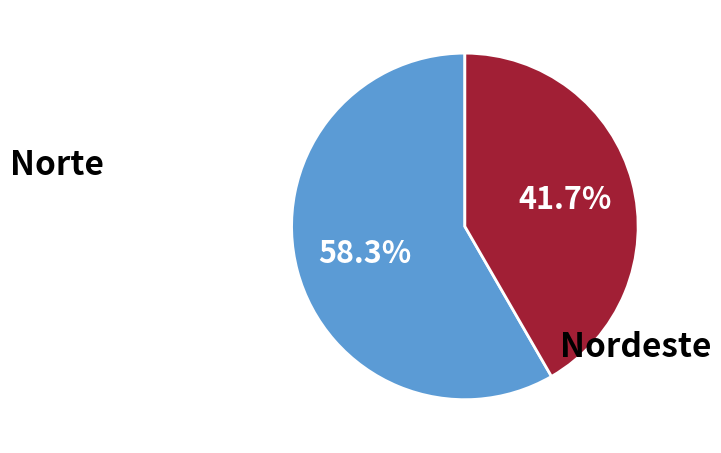

Which has a higher value, Norte or Nordeste?

Norte